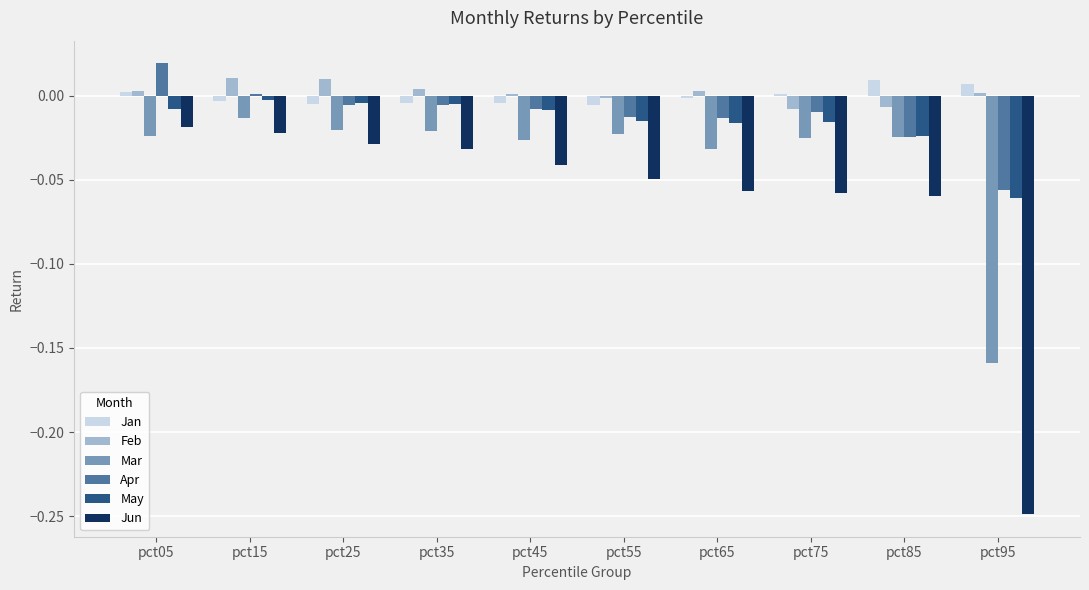

The Apr series shows -0.0 at pct85. True or false?

True